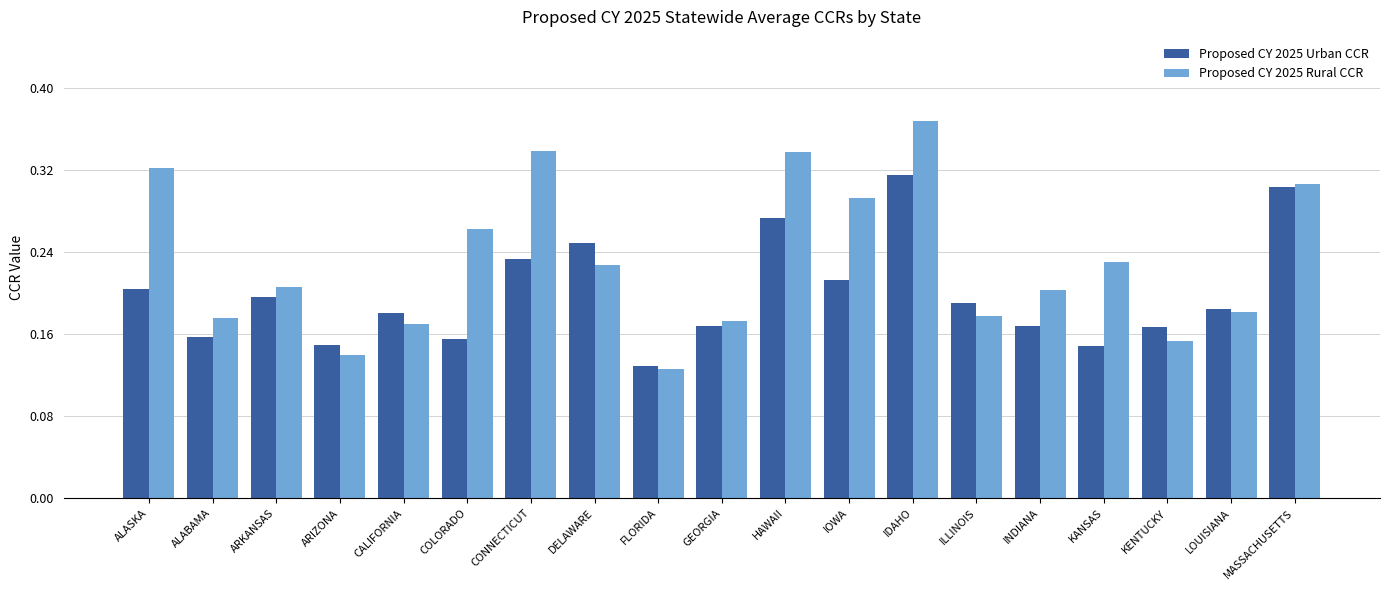

List the series in order of their overall mean, lowest first.

Proposed CY 2025 Urban CCR, Proposed CY 2025 Rural CCR